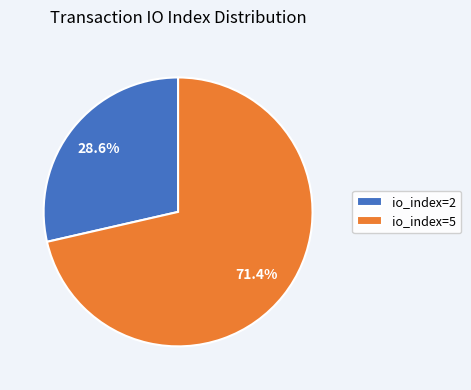

Is there a majority slice in this chart?

Yes